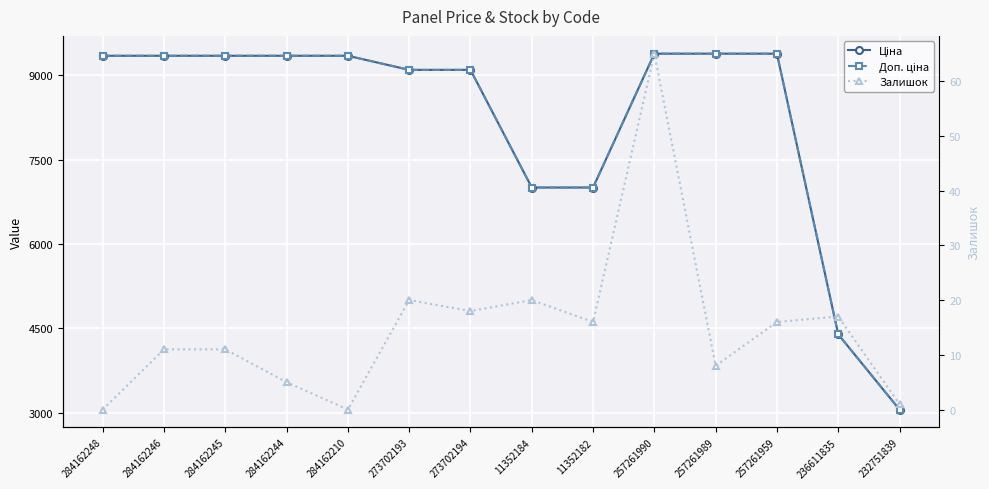

At which label is Ціна closest to 6219?

11352184